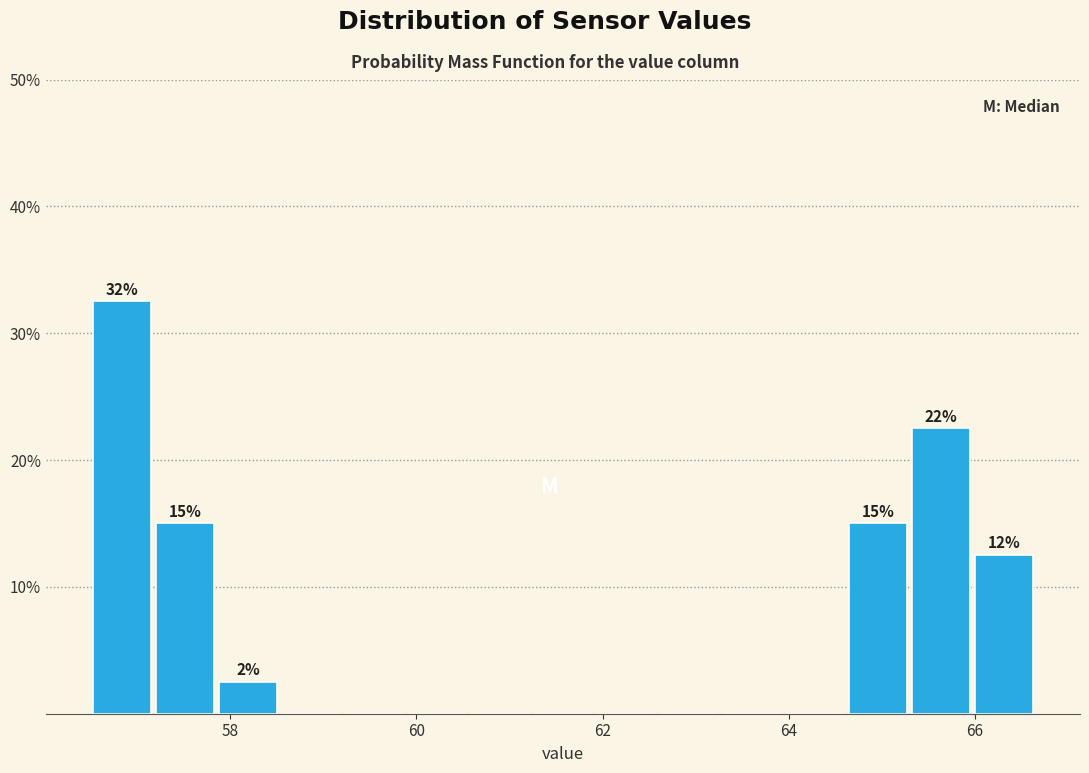

Read against the x-axis, roughly where is the centre of the tallest bar?

56.8